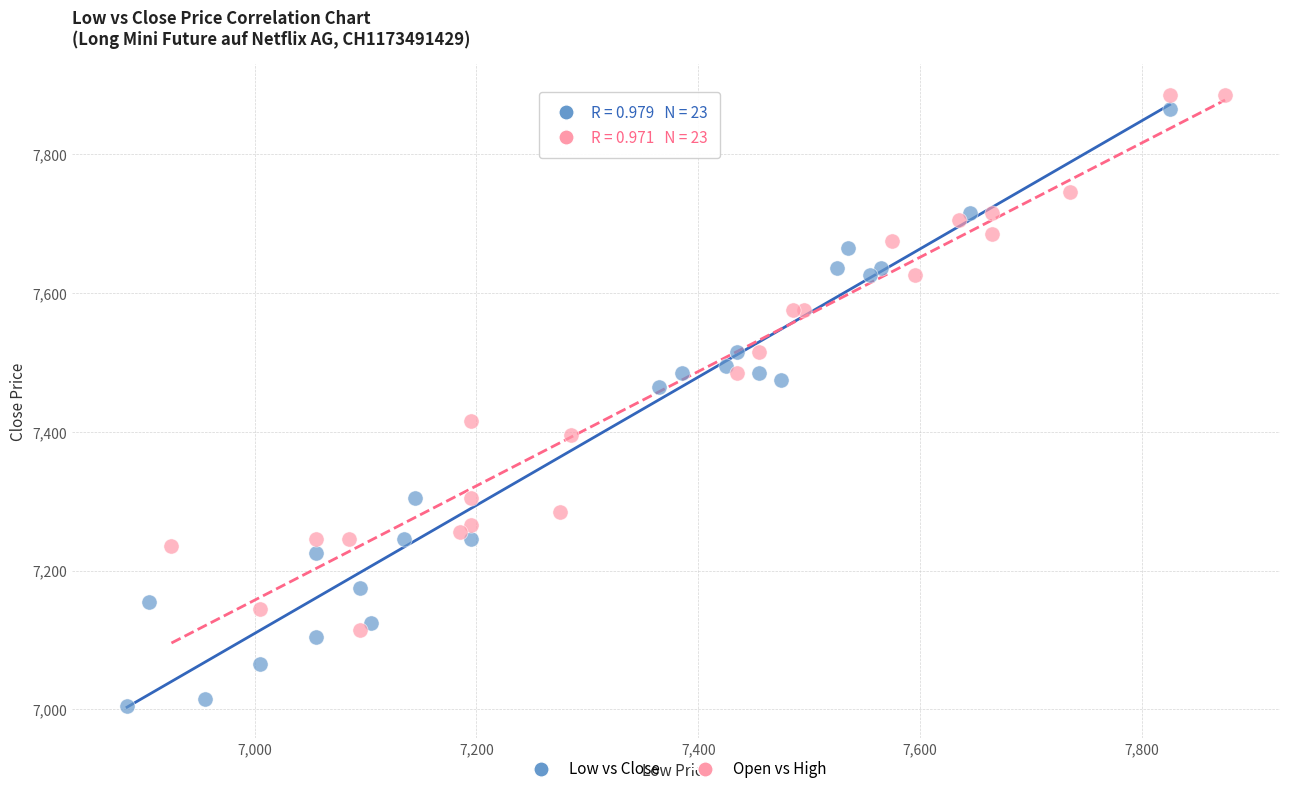

What are all the series names shown in the legend?

Low vs Close, Open vs High